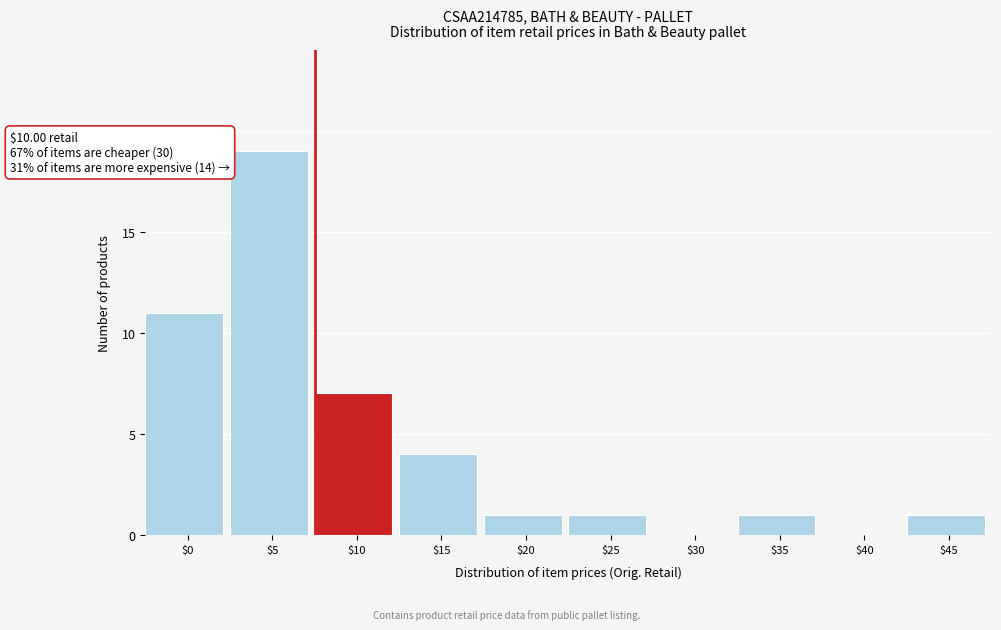

Which label corresponds to the largest value in the chart?

$5